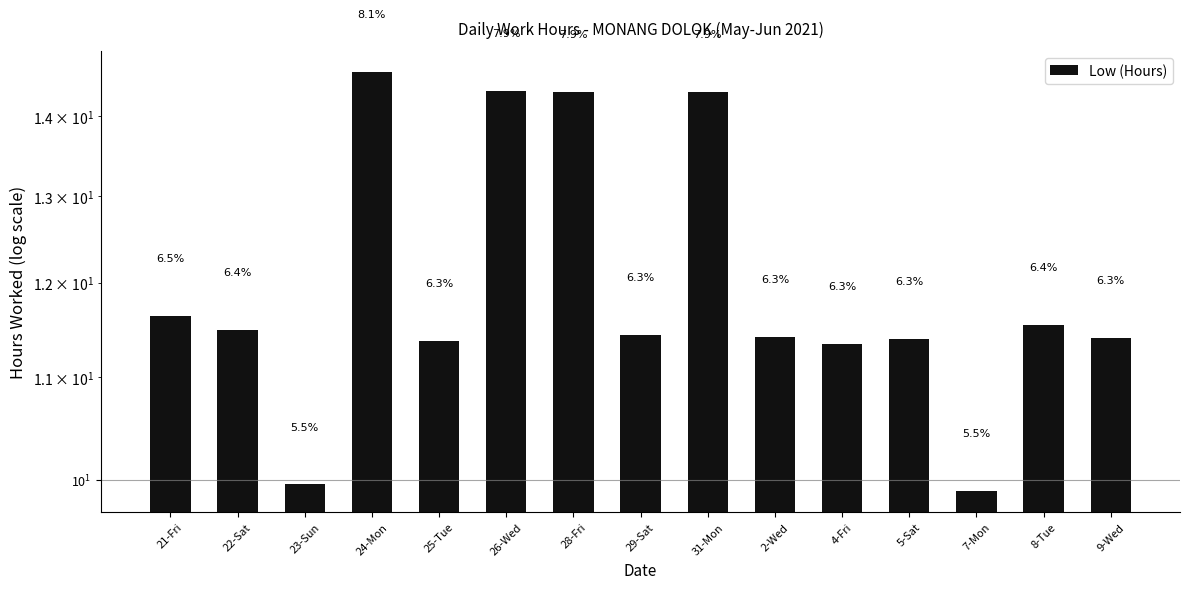

What is the sum of the values at 29-Sat and 23-Sun?

21.4